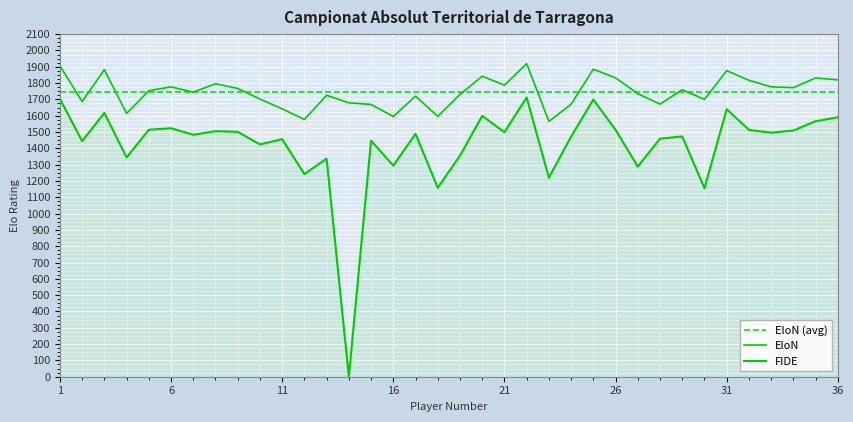

How many interior local valleys does the EloN series have?

11